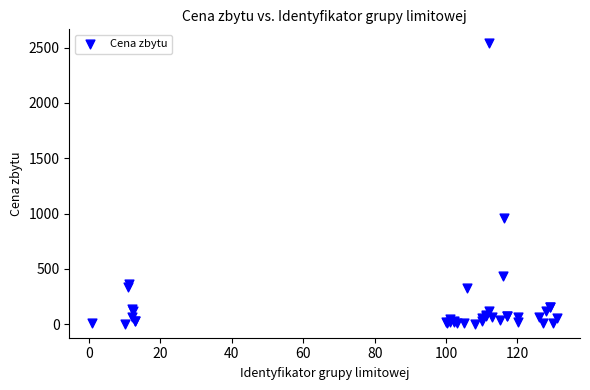

What Y value in the scatter plot is closest to 1271?

955.8